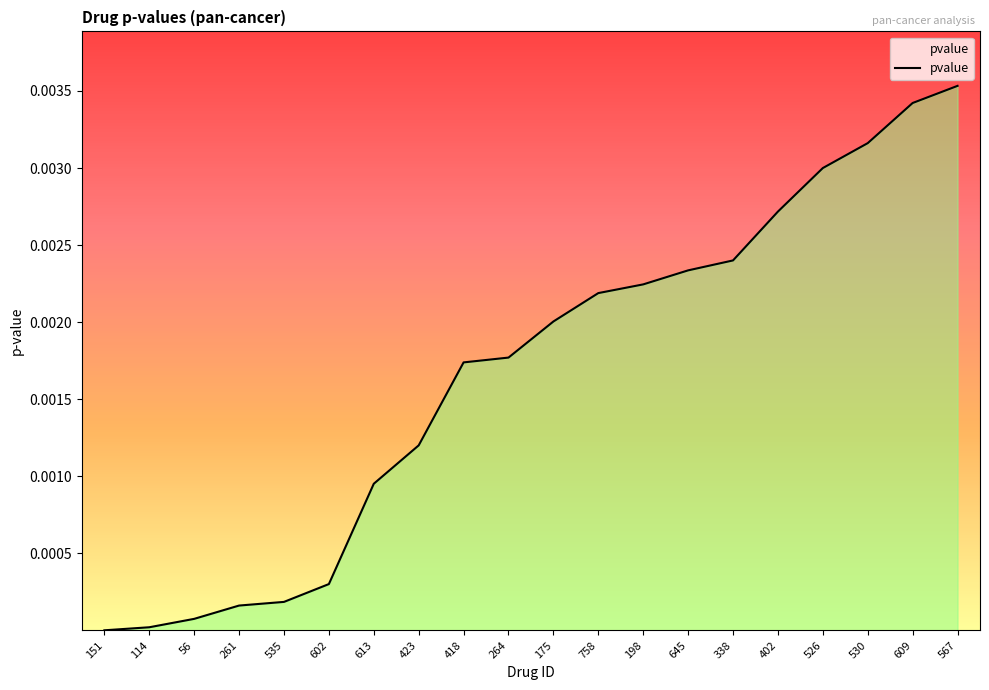

What position from the left is 423?

8